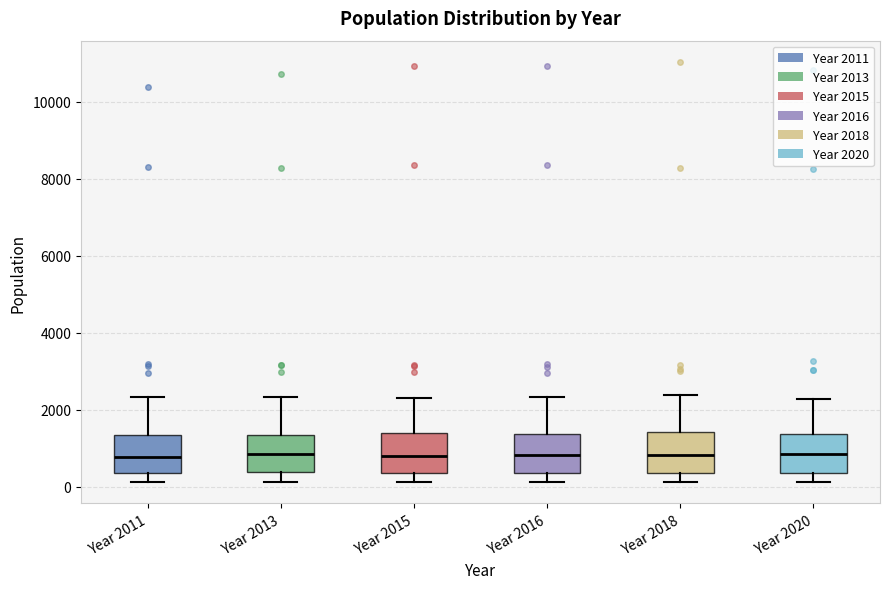

Reading left to right, read every box against the y-axis: the position of its median line, the range the box covers, and the ends of its whiskers. The values are not printed on the chart, so give them approximately, as read against the axis.

Year 2011: median 800, box 400 to 1400, whiskers 200 to 2400
Year 2013: median 800, box 400 to 1400, whiskers 200 to 2400
Year 2015: median 800, box 400 to 1400, whiskers 200 to 2400
Year 2016: median 800, box 400 to 1400, whiskers 200 to 2400
Year 2018: median 800, box 400 to 1400, whiskers 200 to 2400
Year 2020: median 800, box 400 to 1400, whiskers 200 to 2200